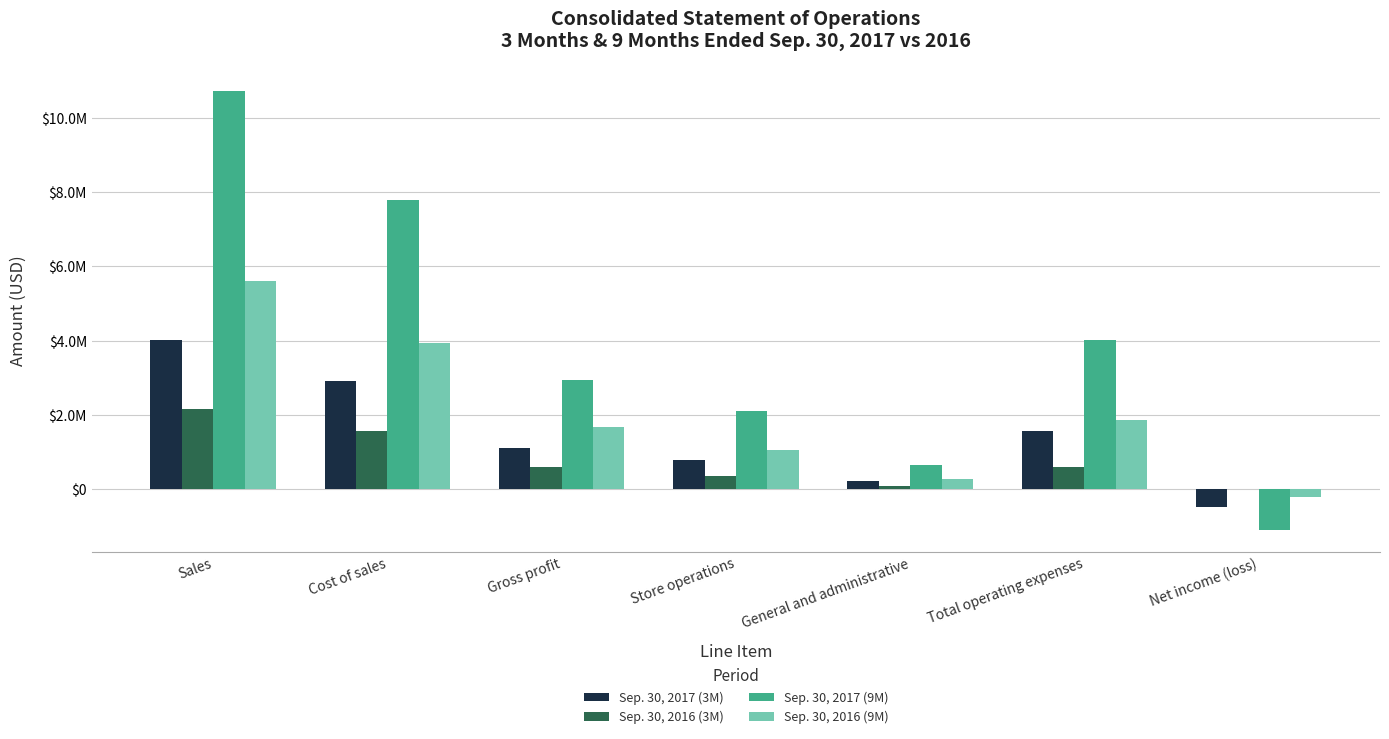

Rank the series by their maximum value, from lowest to highest.

Sep. 30, 2016 (3M), Sep. 30, 2017 (3M), Sep. 30, 2016 (9M), Sep. 30, 2017 (9M)